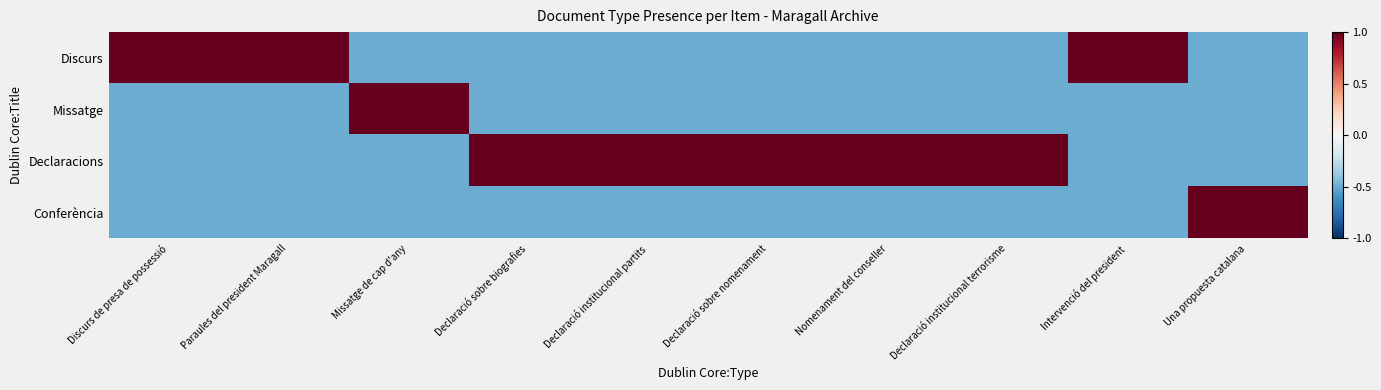

What is the spread (max minus min) of values at Intervenció del president?

1.5